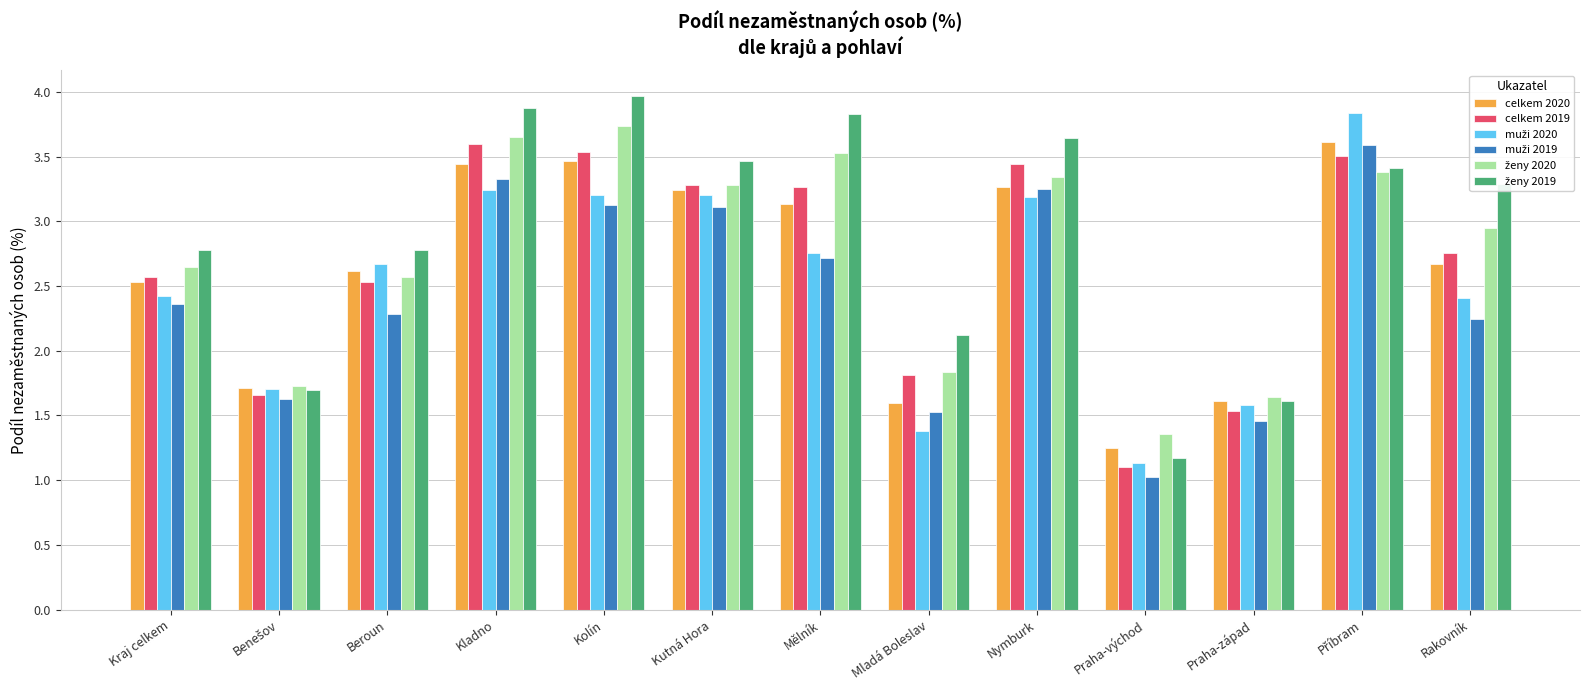

What is the difference between the highest and lowest values at Rakovník?

1.0